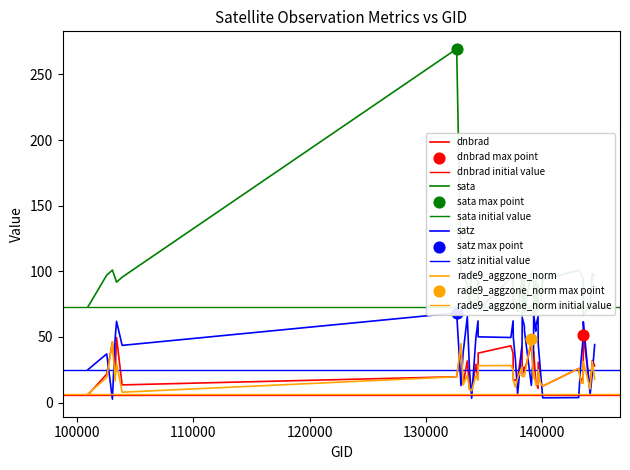

Which series contains the lowest Y value?

satz